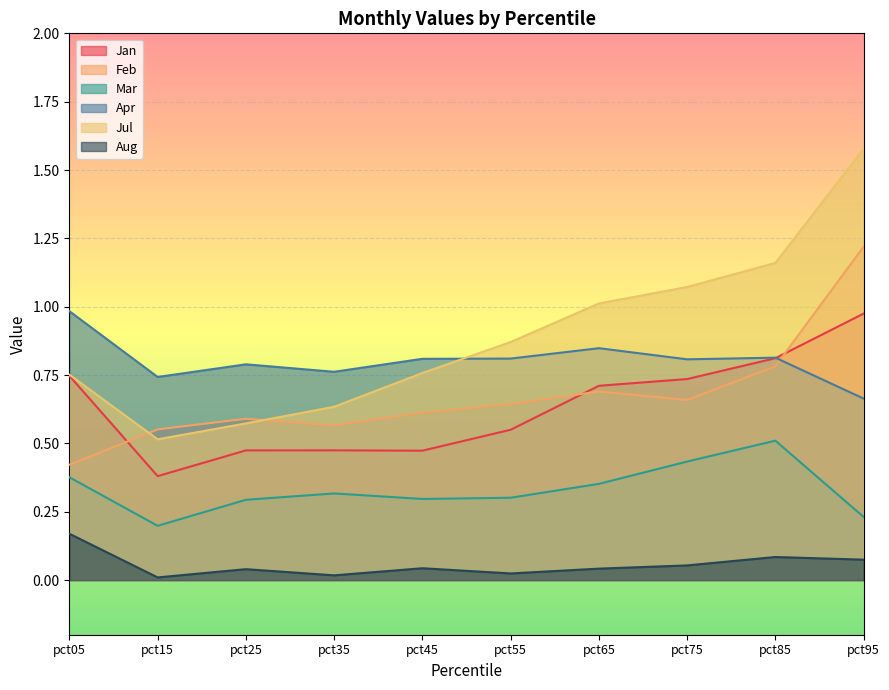

How many interior local peaks does the Mar series have?

2